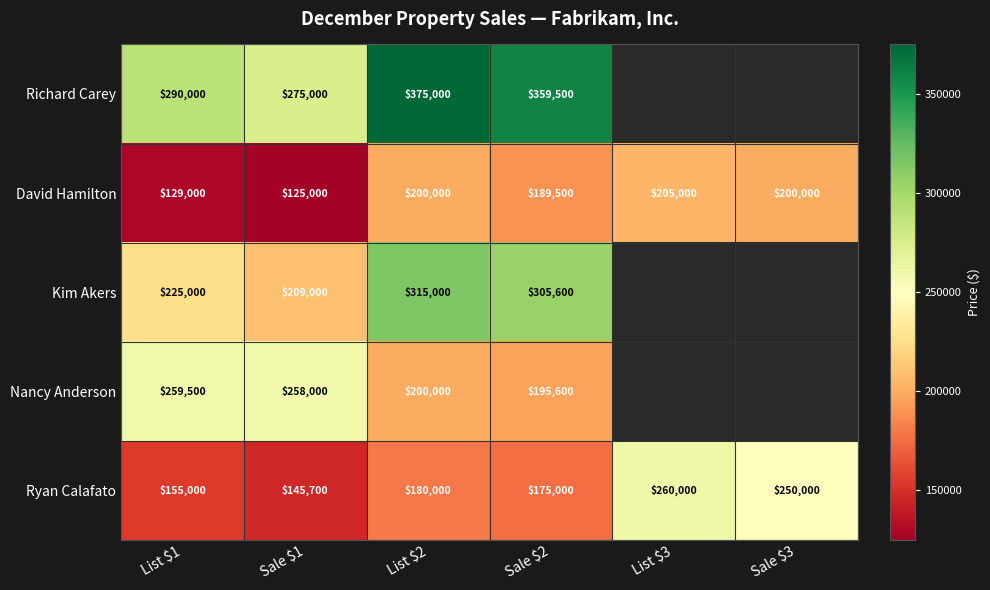

Between Sale $3 and Sale $1, which is larger?

Sale $1